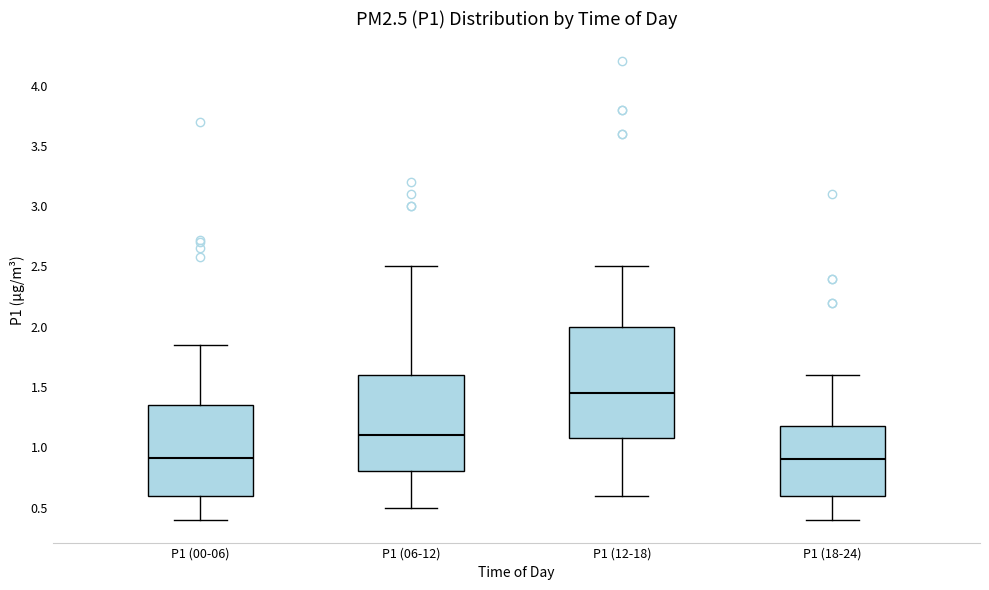

Comparing the boxes themselves (not the whiskers), which one is the tallest?

P1 (12-18)